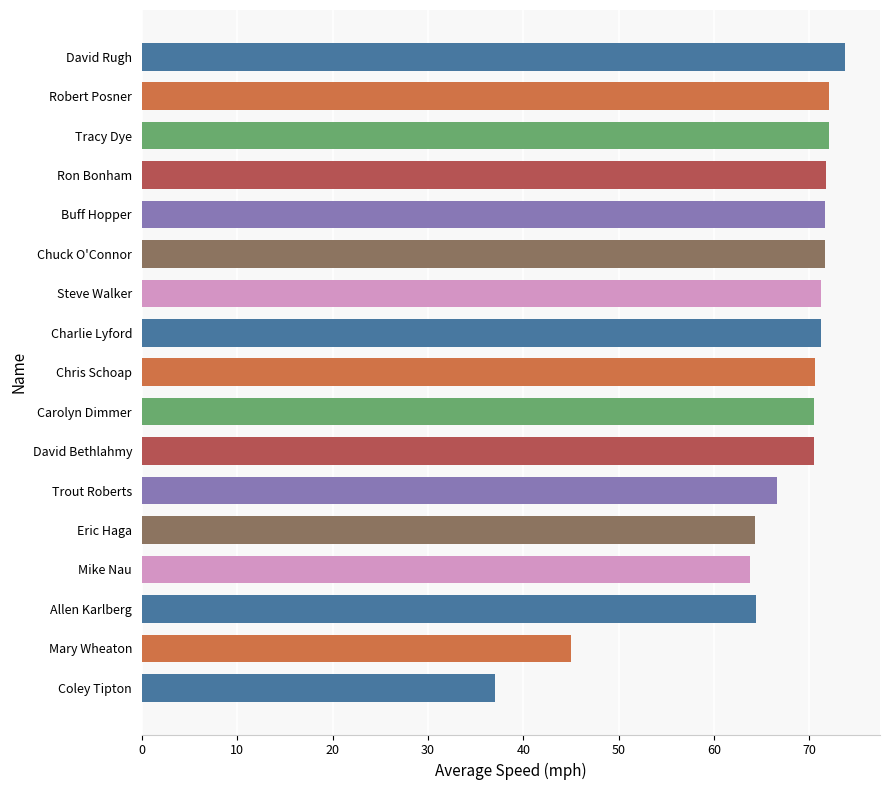

What is the label of the 10th bar from the top?

Carolyn Dimmer